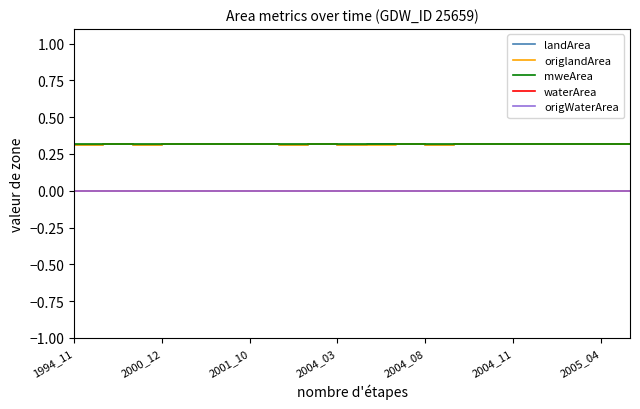

At which category is the sum across all series the highest?

2000_12